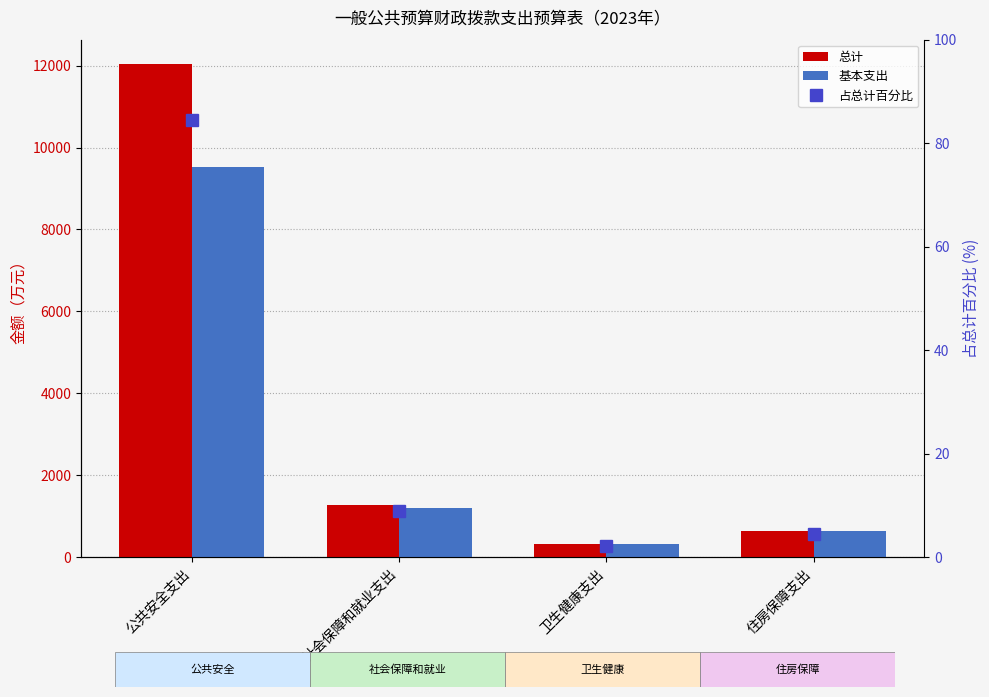

Between 社会保障和就业支出 and 住房保障支出, which is larger?

社会保障和就业支出